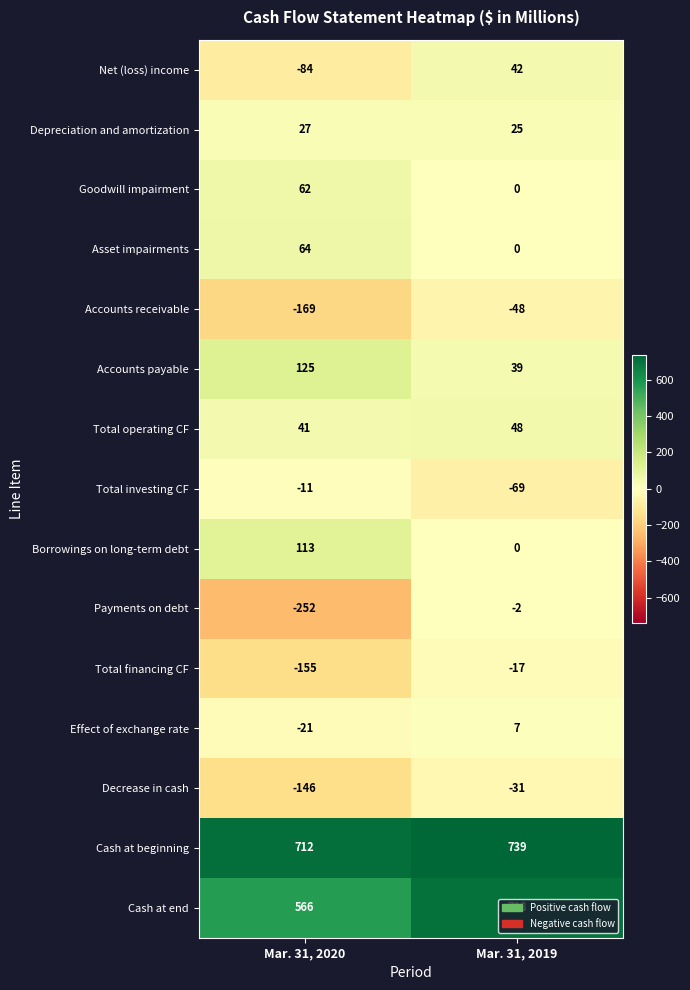

List the series in order of their peak value, lowest first.

Accounts receivable, Decrease in cash, Total financing CF, Total investing CF, Payments on debt, Effect of exchange rate, Depreciation and amortization, Net (loss) income, Total operating CF, Goodwill impairment, Asset impairments, Borrowings on long-term debt, Accounts payable, Cash at end, Cash at beginning